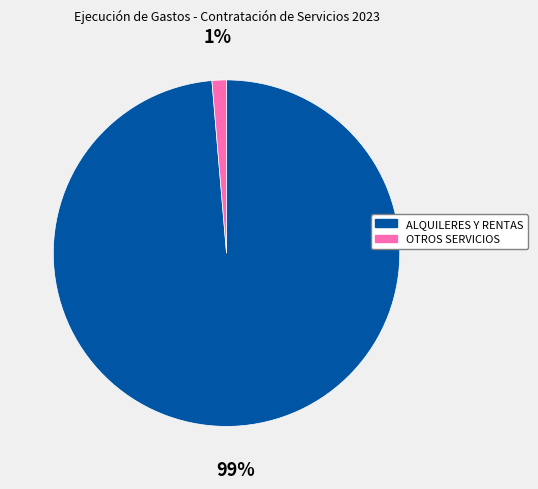

To the nearest percent, what is the average slice percentage?

50%